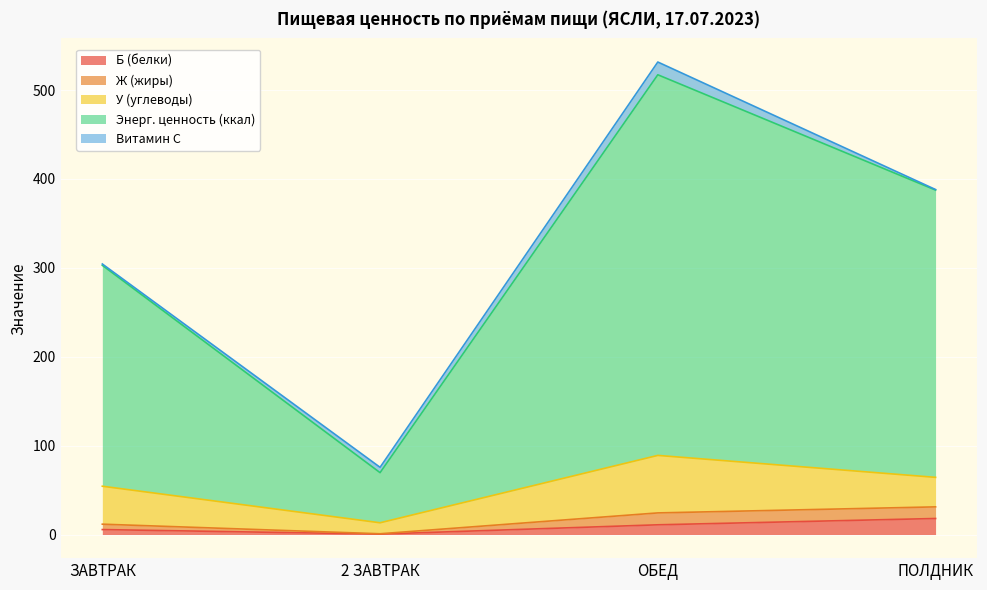

What are all the series names shown in the legend?

Б (белки), Ж (жиры), У (углеводы), Энерг. ценность (ккал), Витамин С